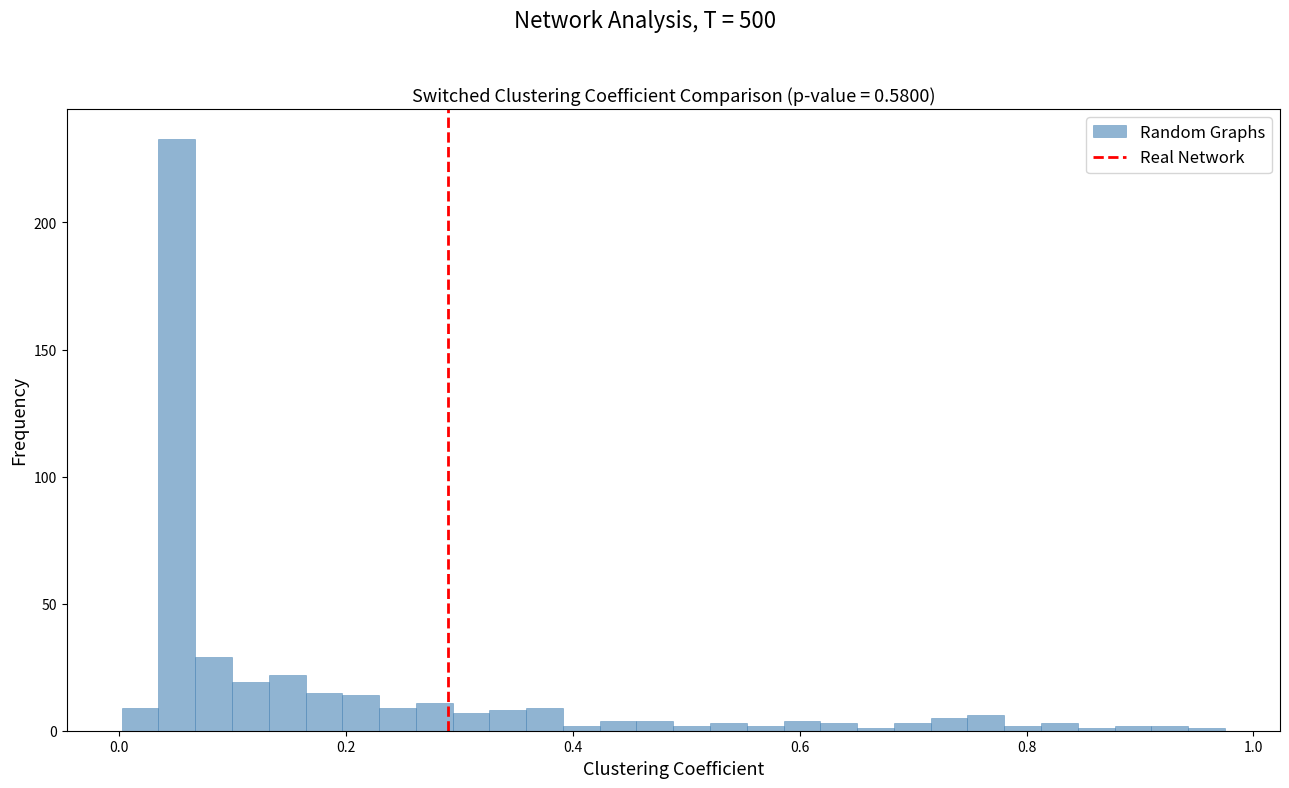

Around what value on the x-axis is the tallest bar? Give the approximate position of its centre, as read against the axis.

0.06